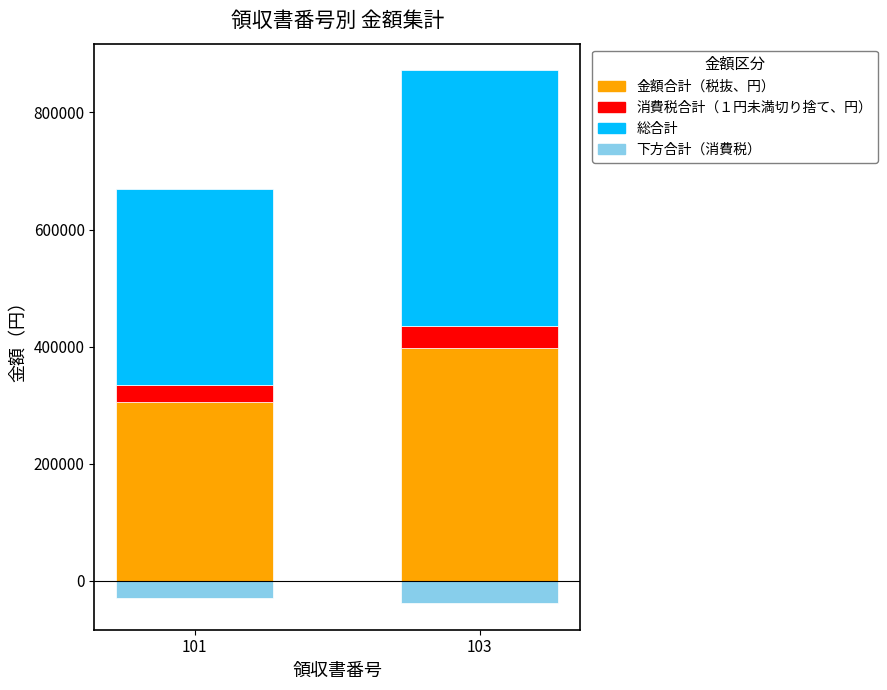

What is the value of the 消費税合計（１円未満切り捨て、円） bar at the 1st from the left?

29600